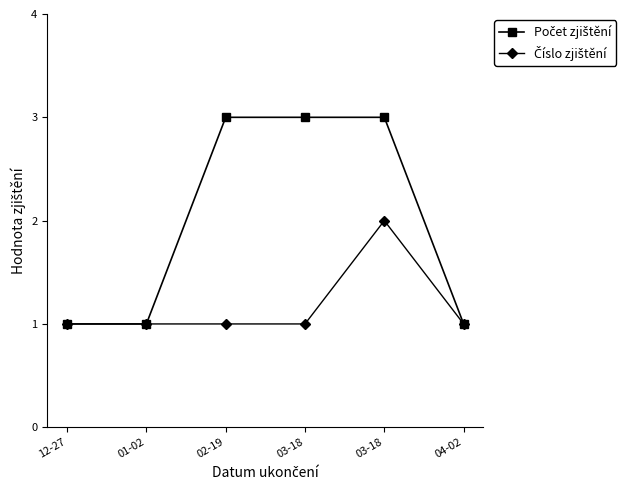

What is the spread (max minus min) of values at 02-19?

2